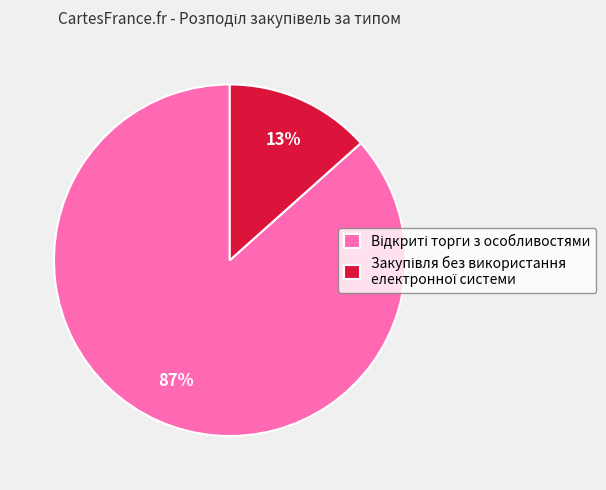

Is there a majority slice in this chart?

Yes